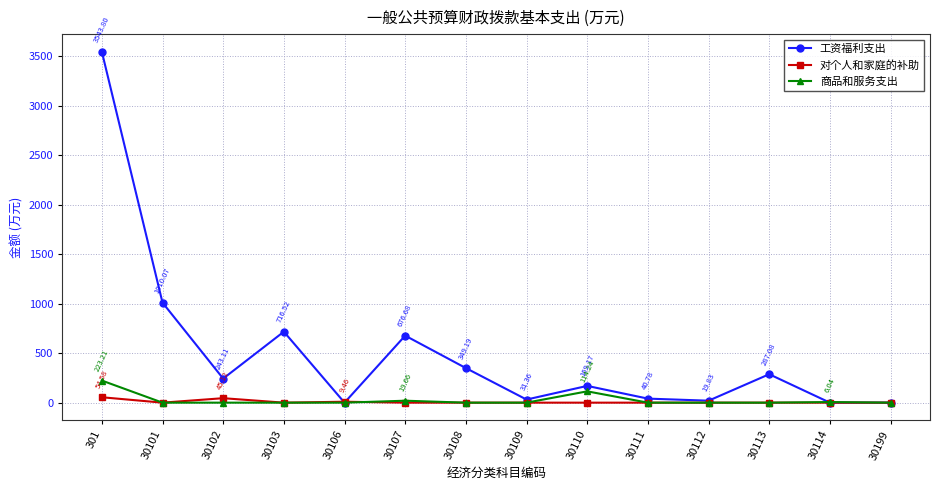

What is the difference between the second highest and minimum values in the 商品和服务支出 series?

114.2